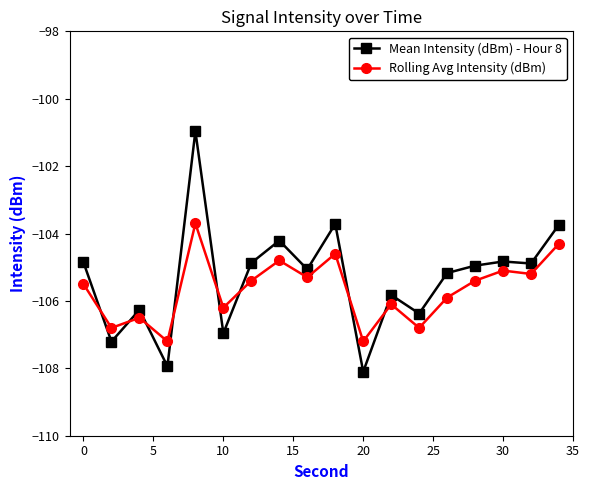

Does the chart have visible grid lines?

No